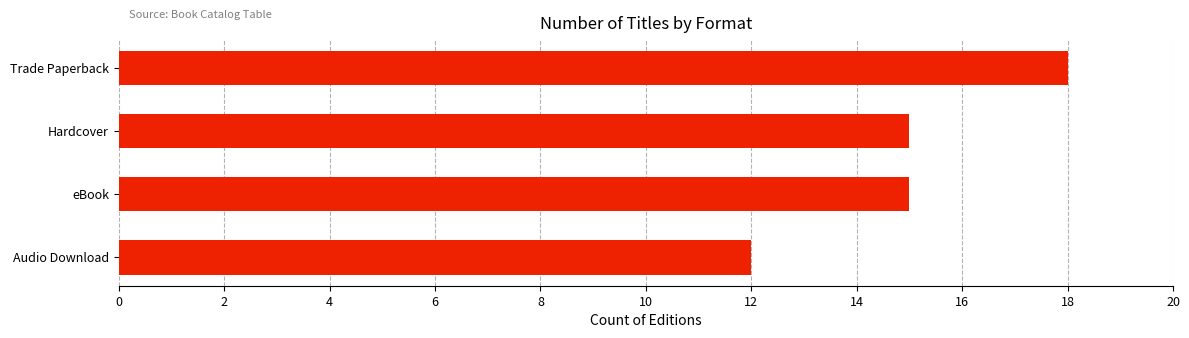

How many categories are shown in the chart?

4